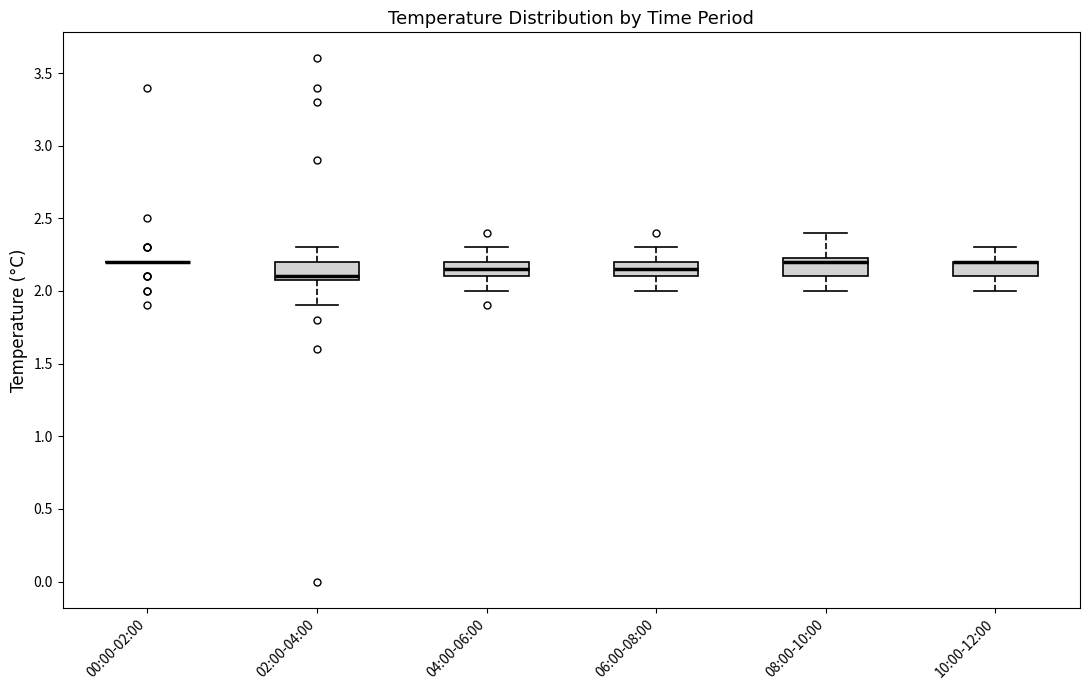

Reading left to right, transcribe this box plot: for each box, give where its median line is, the range the box spans, and where its two whiskers end, as read against the y-axis. The values are not printed on the chart, so give them approximately, as read against the axis.

00:00-02:00: box collapsed to a line at 2.20, whiskers 2.20 to 2.20
02:00-04:00: median 2.10 (just above the box's lower edge), box 2.10 to 2.20, whiskers 1.90 to 2.30
04:00-06:00: median 2.15, box 2.10 to 2.20, whiskers 2.00 to 2.30
06:00-08:00: median 2.15, box 2.10 to 2.20, whiskers 2.00 to 2.30
08:00-10:00: median 2.20, box 2.10 to 2.25, whiskers 2.00 to 2.40
10:00-12:00: median 2.20 (drawn on the box's upper edge), box 2.10 to 2.20, whiskers 2.00 to 2.30